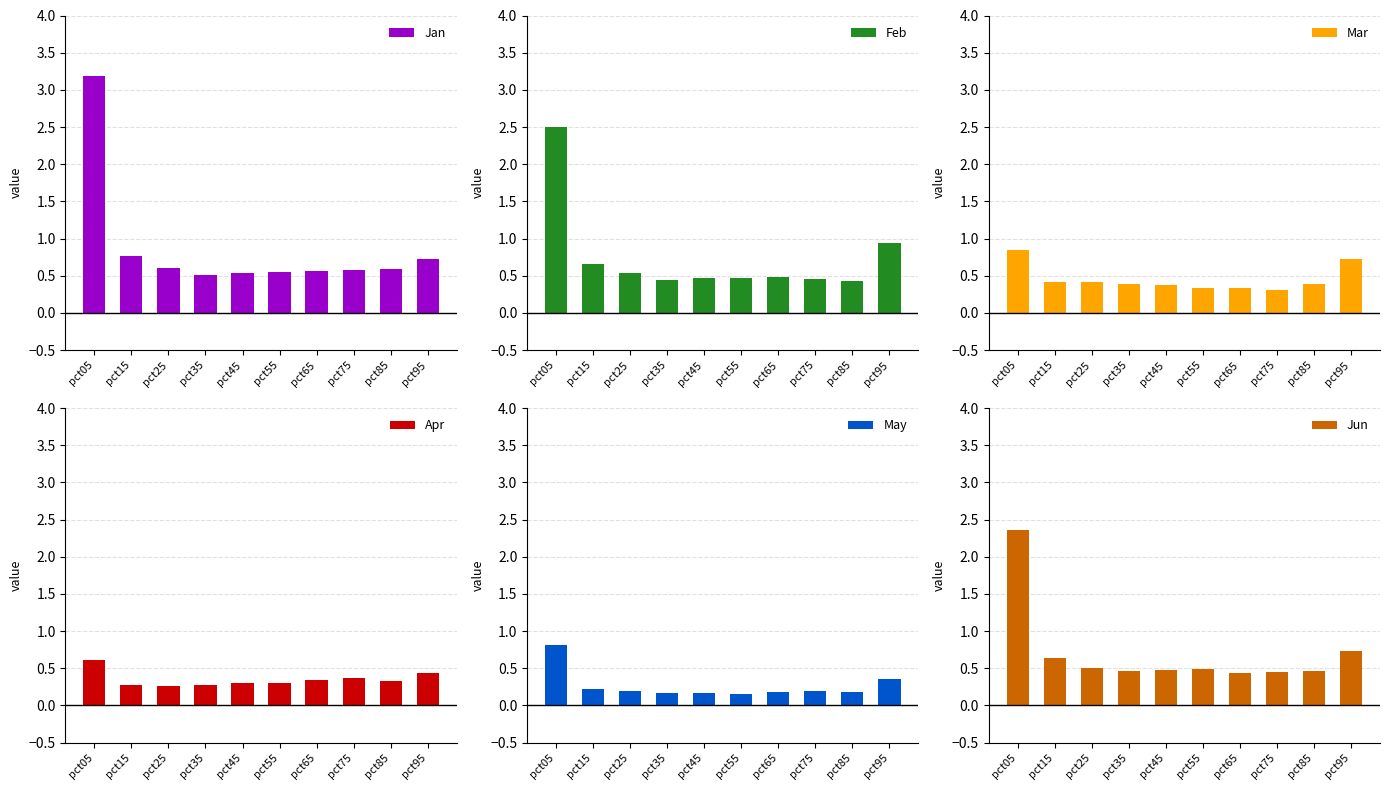

At pct55, list the series in order from largest to smallest.

Jan, Jun, Feb, Mar, Apr, May